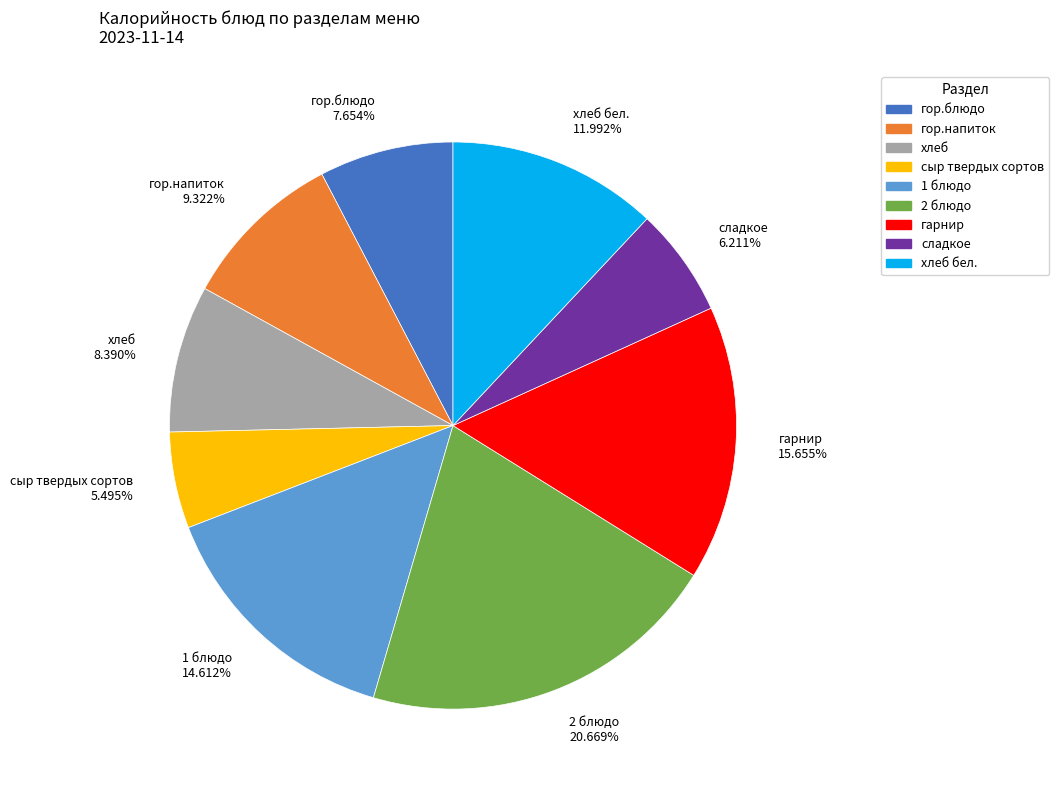

Is there a majority slice in this chart?

No